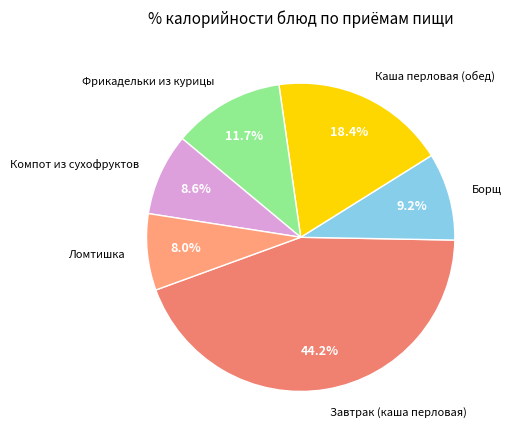

To the nearest percent, what portion does Фрикадельки из курицы represent?

12%